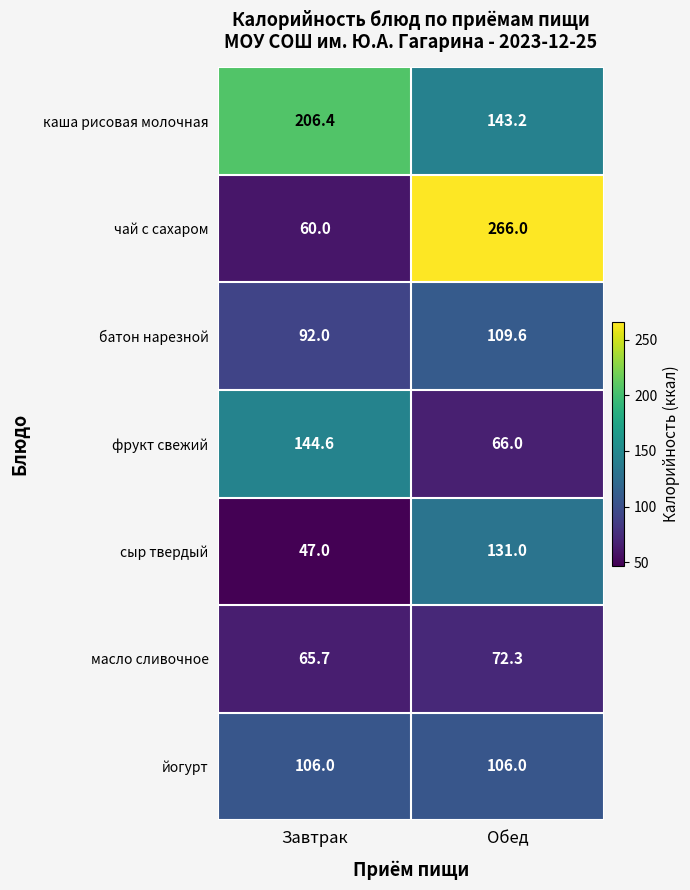

Rank the series by their maximum value, from lowest to highest.

масло сливочное, йогурт, батон нарезной, сыр твердый, фрукт свежий, каша рисовая молочная, чай с сахаром